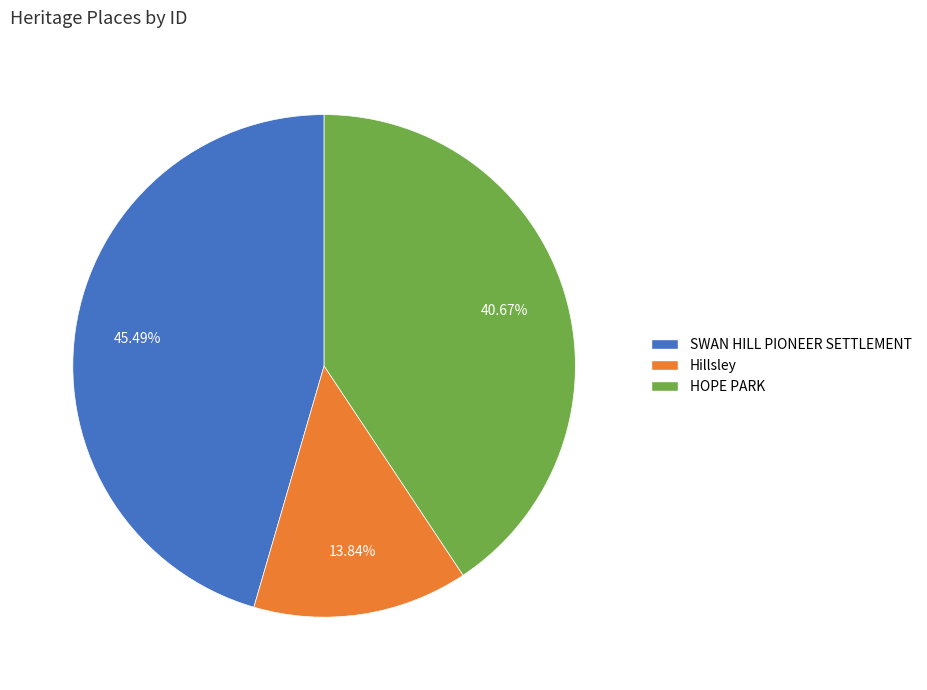

To the nearest percent, what portion does HOPE PARK represent?

41%